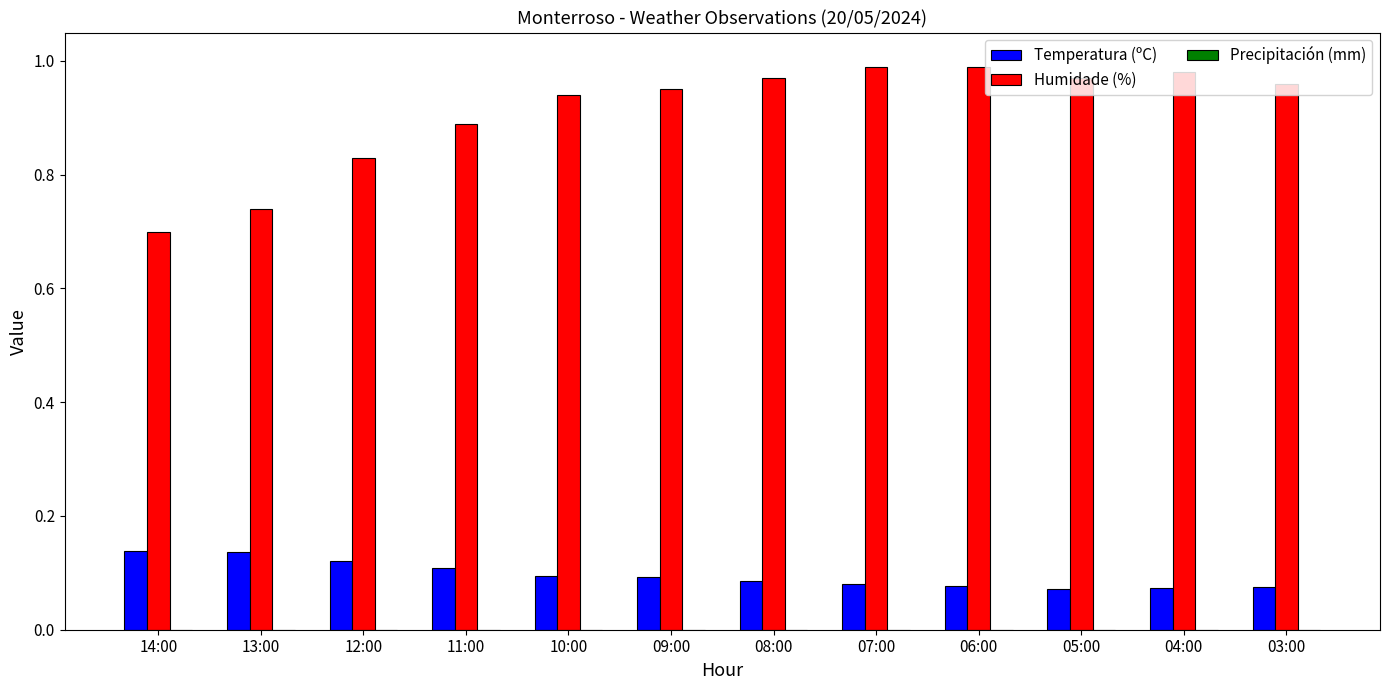

Rank the series by their maximum value, from lowest to highest.

Temperatura (ºC), Humidade (%)